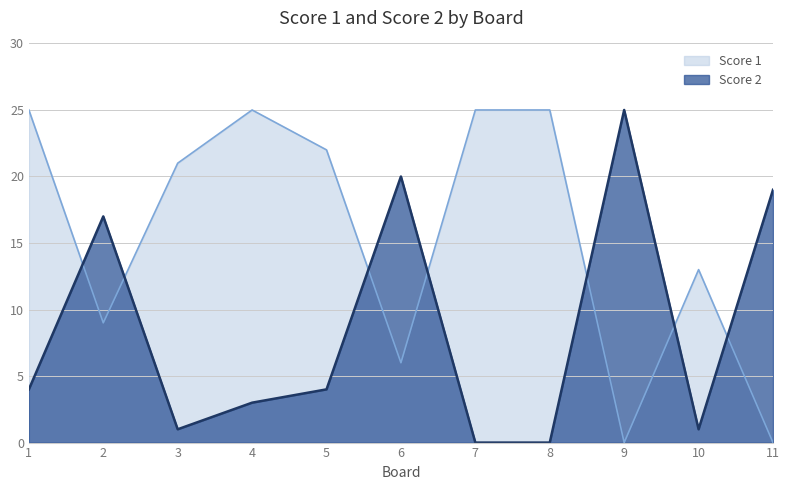

How many positive values does the Score 2 series have?

9